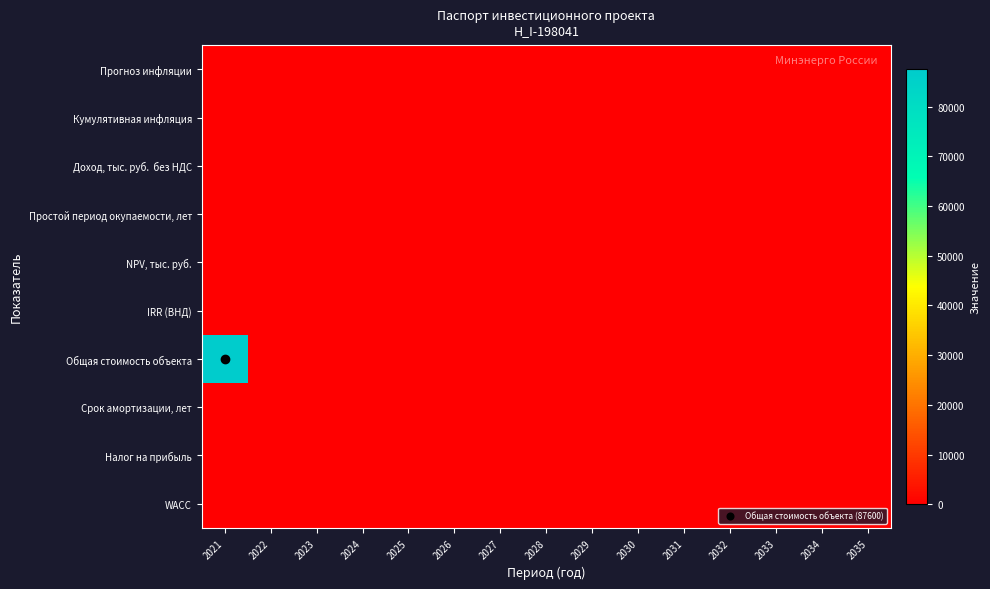

At which category is the sum across all series the highest?

2021